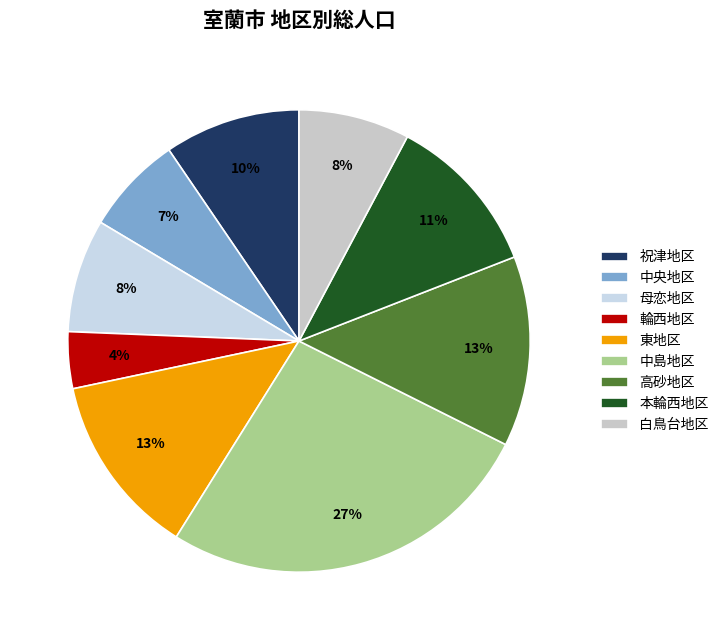

What is the ratio of the value at 高砂地区 to the value at 本輪西地区?

1.2